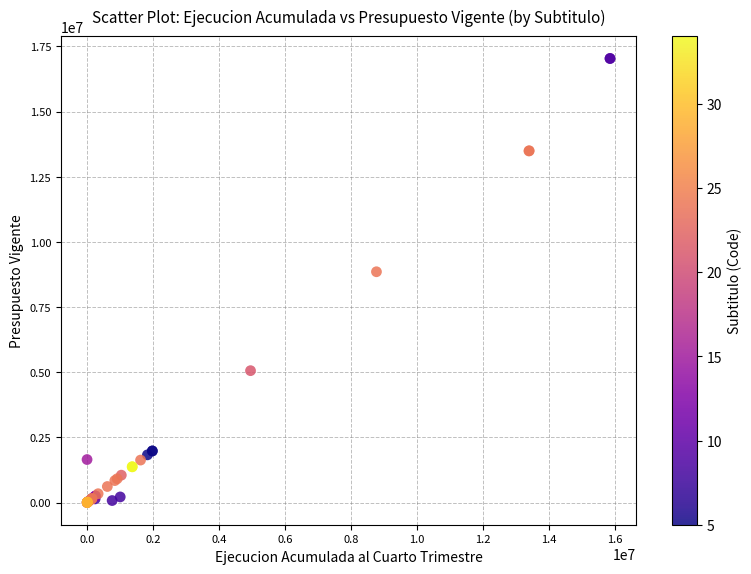

What Y value in the scatter plot is closest to 8517798?

8853328